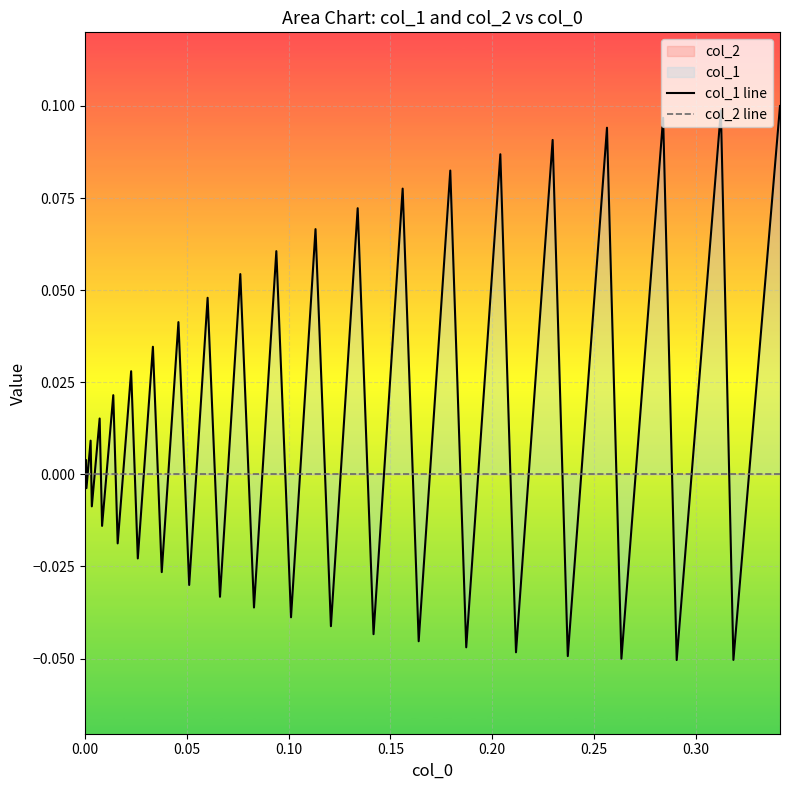

Reading right to left, what are all the values shown in this chart?

col_1 line: 0.1	-0.1	0.1	-0.1	0.1	-0.1	0.1	-0.0	0.1	-0.0	0.1	-0.0	0.1	-0.0	0.1	-0.0	0.1	-0.0	0.1	-0.0	0.1	-0.0	0.1	-0.0	0.0	-0.0	0.0	-0.0	0.0	-0.0	0.0	-0.0	0.0	-0.0	0.0	-0.0	0.0	-0.0	0.0	0.0
col_2 line: 0.0	0.0	0.0	0.0	0.0	0.0	0.0	0.0	0.0	0.0	0.0	0.0	0.0	0.0	0.0	0.0	0.0	0.0	0.0	0.0	0.0	0.0	0.0	0.0	0.0	0.0	0.0	0.0	0.0	0.0	0.0	0.0	0.0	0.0	0.0	0.0	0.0	0.0	0.0	0.0